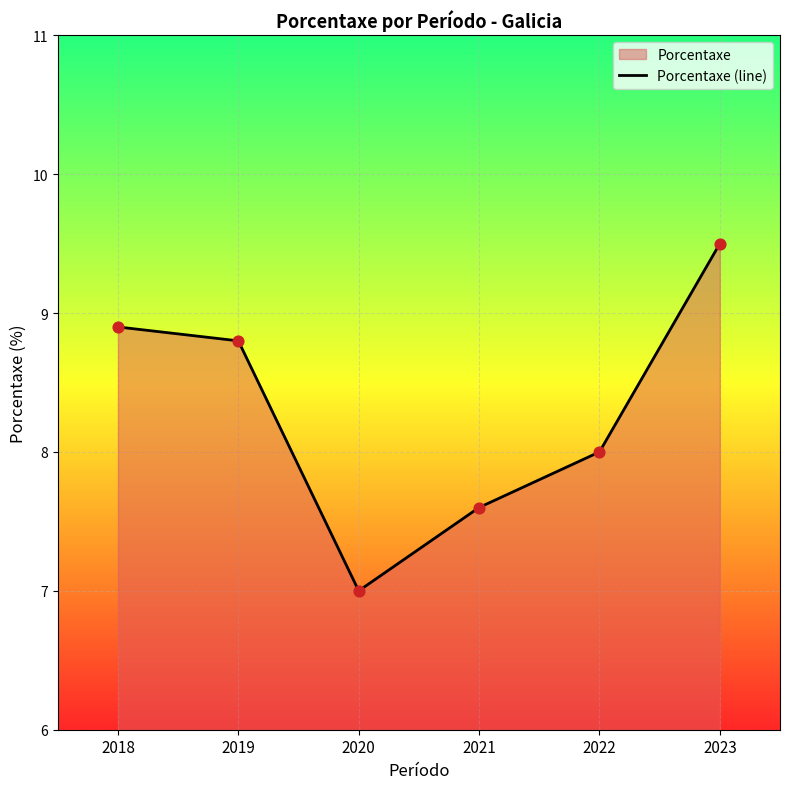

Approximately how many times larger is the value at 2019 compared to 2018?

1.0